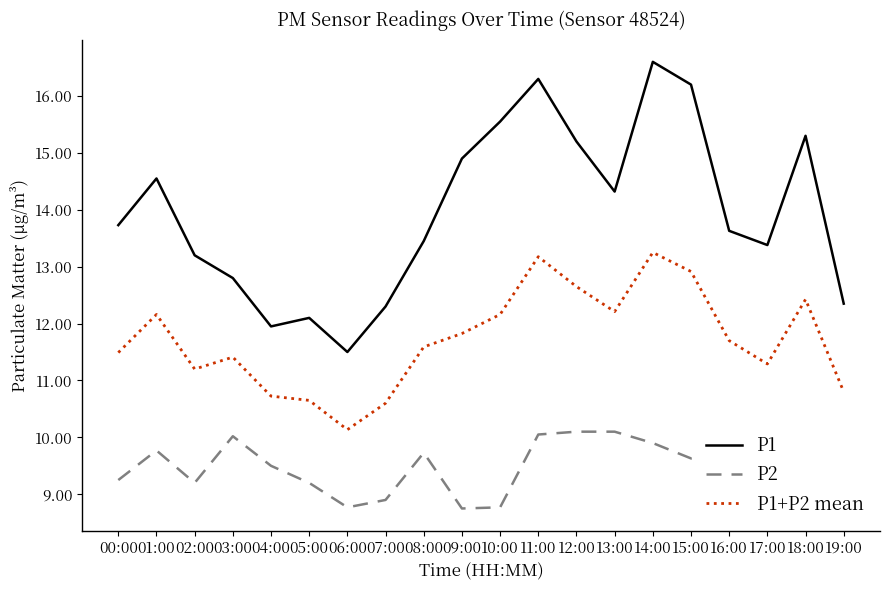

True or false: P1+P2 mean and P2 cross at least once.

False